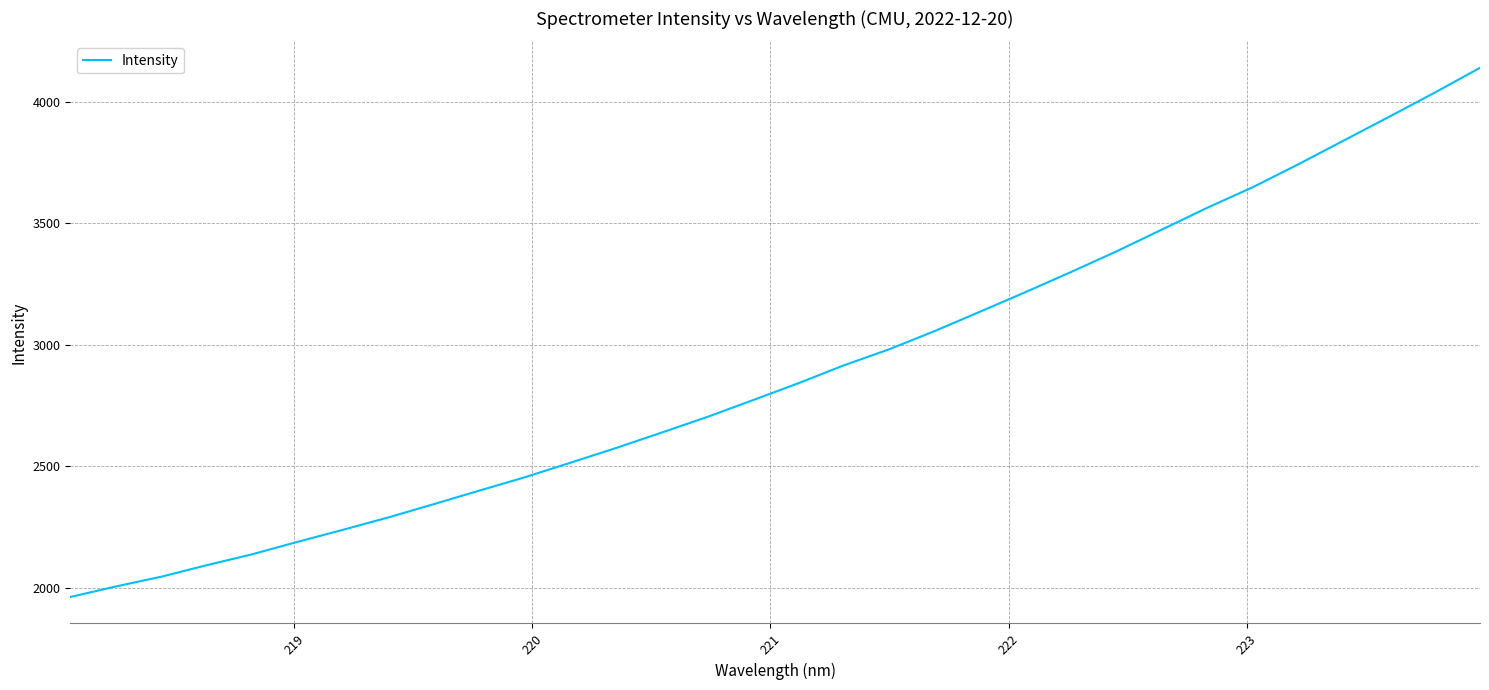

Reading left to right, list all the values displayed in this chart.

1962.5	2005.8	2046.1	2093.5	2138.5	2189.8	2239.6	2290.7	2345.5	2401.1	2456.0	2515.8	2576.2	2639.6	2703.7	2772.6	2842.2	2915.8	2982.2	3057.0	3137.0	3217.6	3300.2	3385.0	3474.9	3564.7	3649.2	3743.3	3841.2	3938.9	4038.0	4140.4